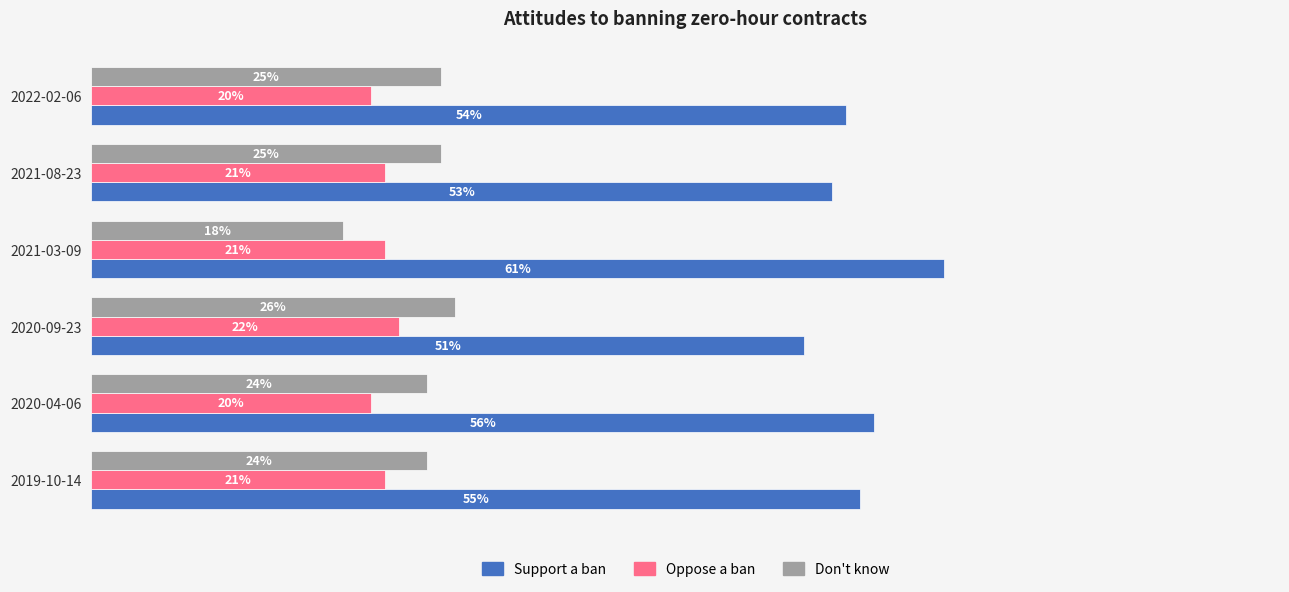

What is the value of the Don't know bar at the 5th from the left?

0.2